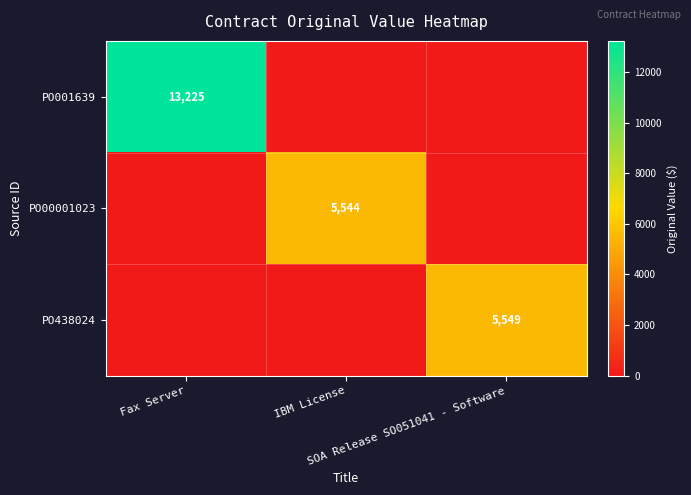

How many values in the PO438024 series exceed 0?

1